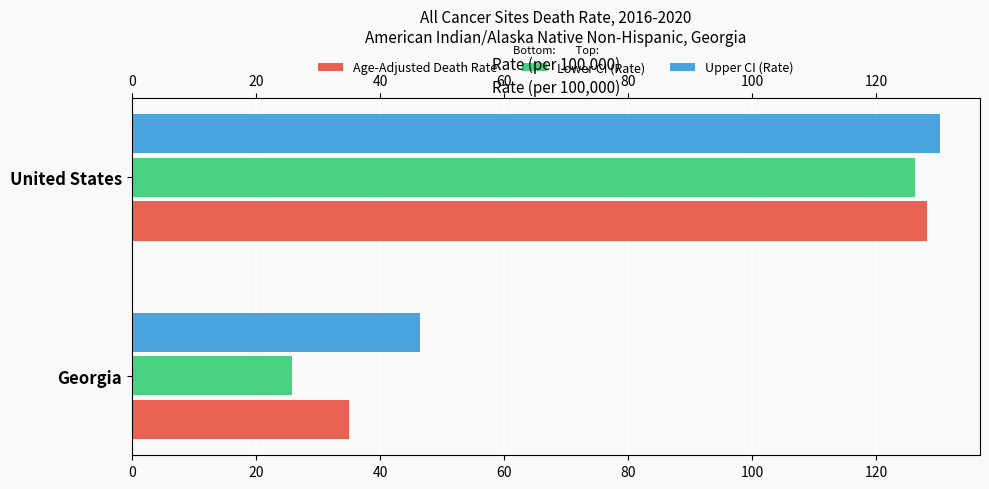

Rank the series by their maximum value, from lowest to highest.

Lower CI (Rate), Age-Adjusted Death Rate, Upper CI (Rate)